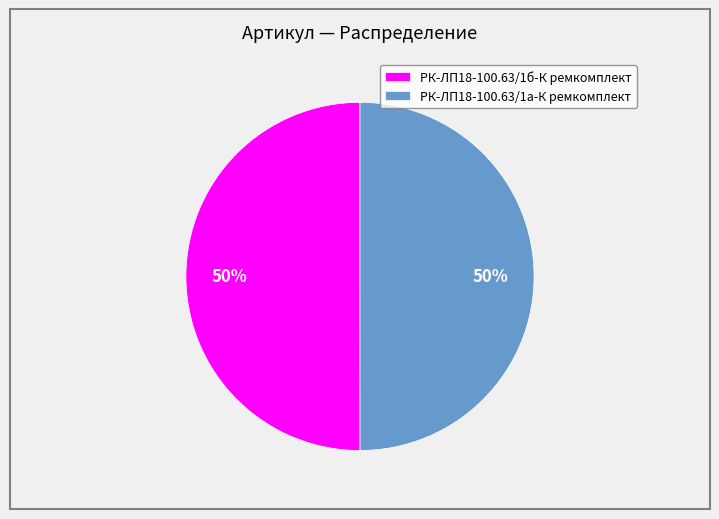

Do РК-ЛП18-100.63/1б-К ремкомплект and РК-ЛП18-100.63/1а-К ремкомплект together represent more than half of the pie?

Yes